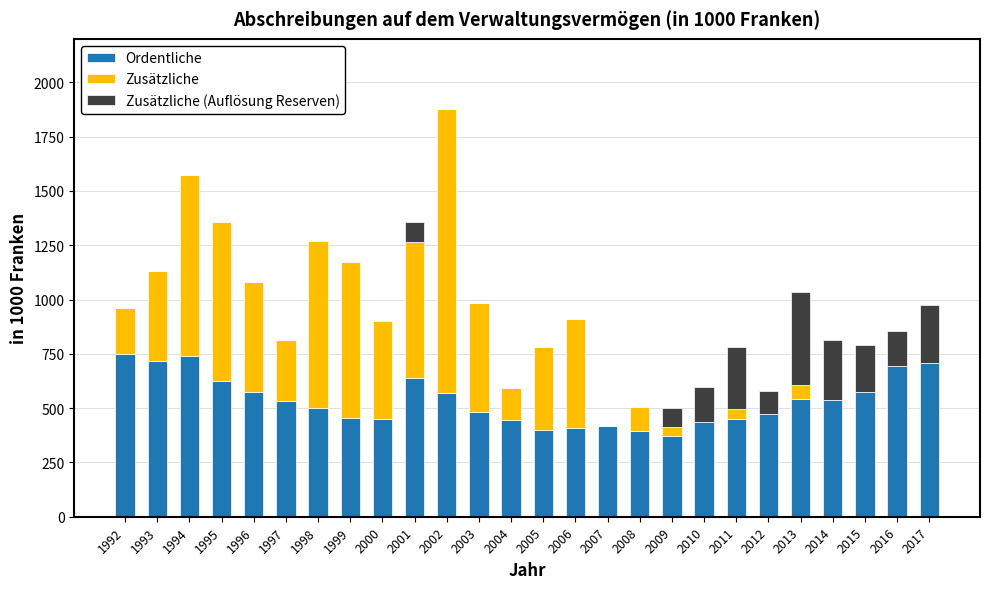

Is it true that Ordentliche equals 480.3 at 2003?

True